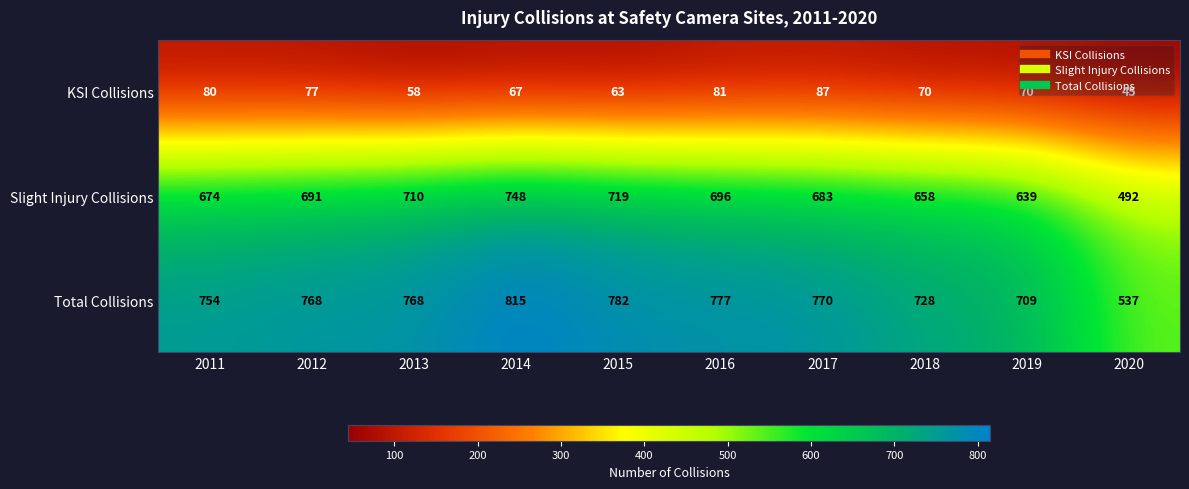

Which series has the largest total across all categories?

Total Collisions